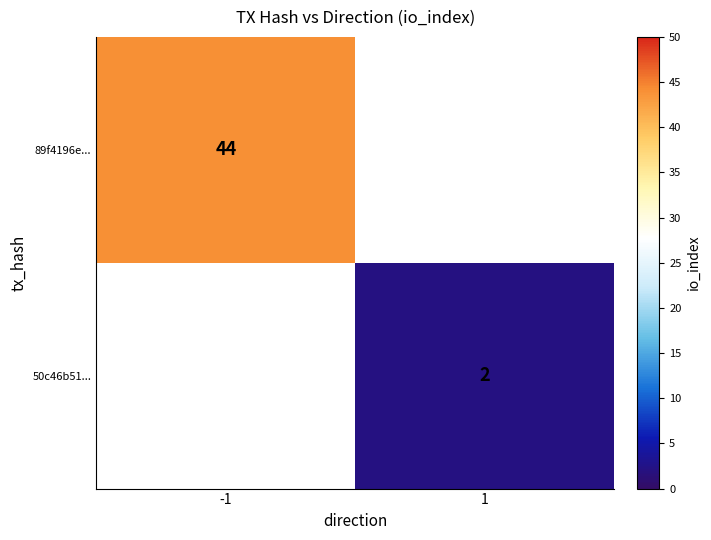

True or false: 50c46b51... has a value of 1 at 1.

False